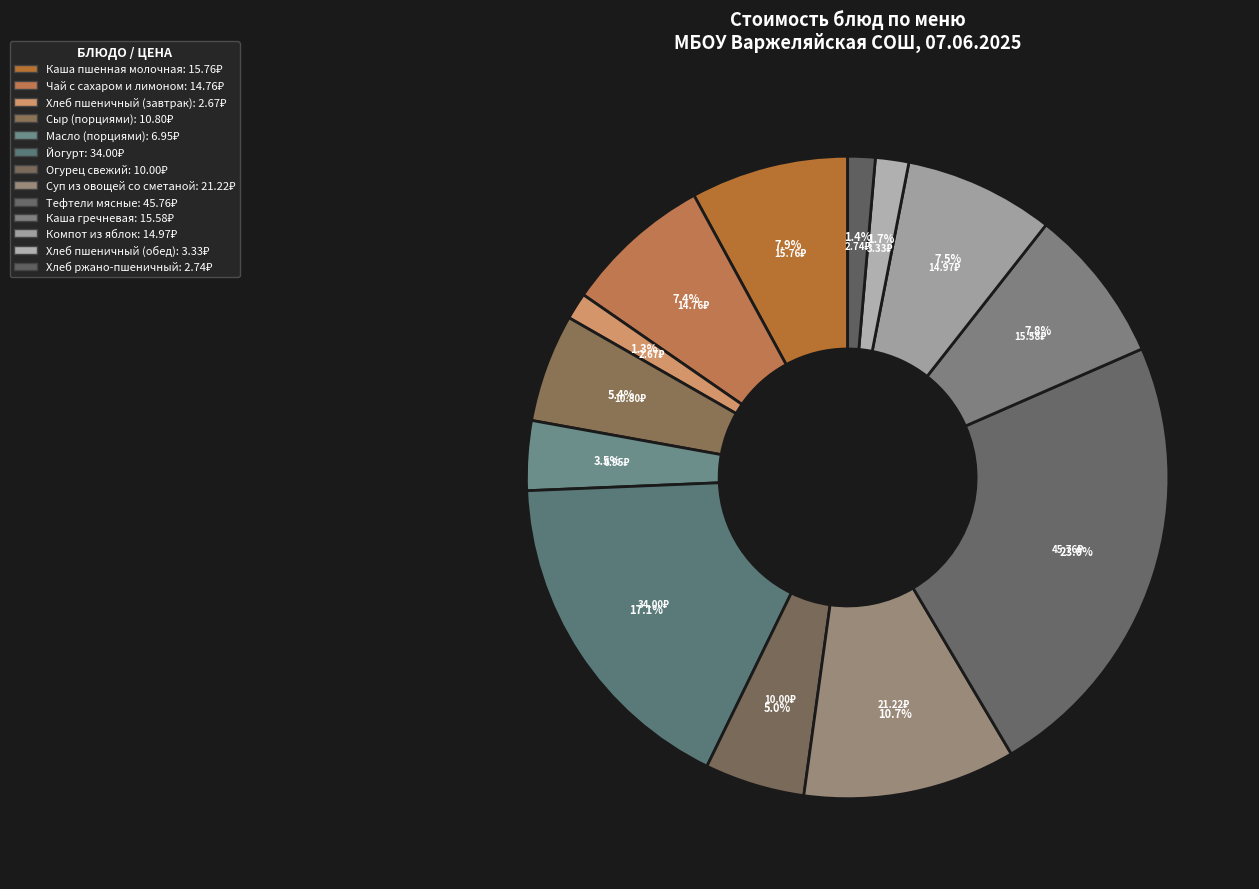

Count the number of slices in the pie.

13